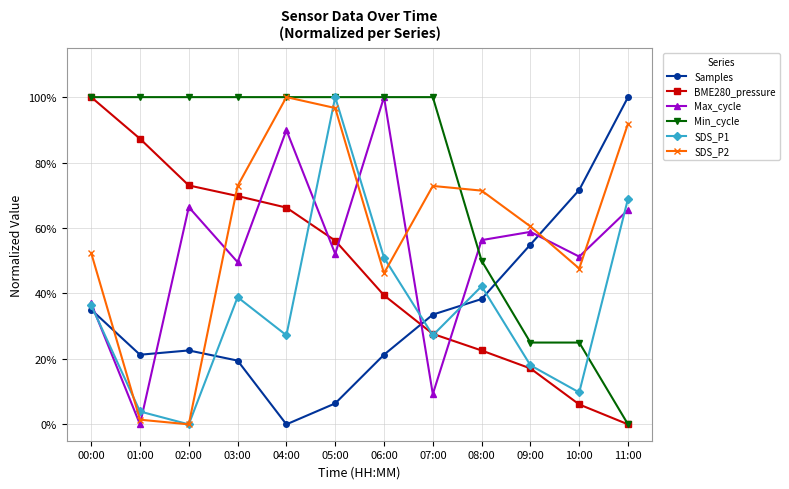

What is the total value across all series at 10:00?

2.1